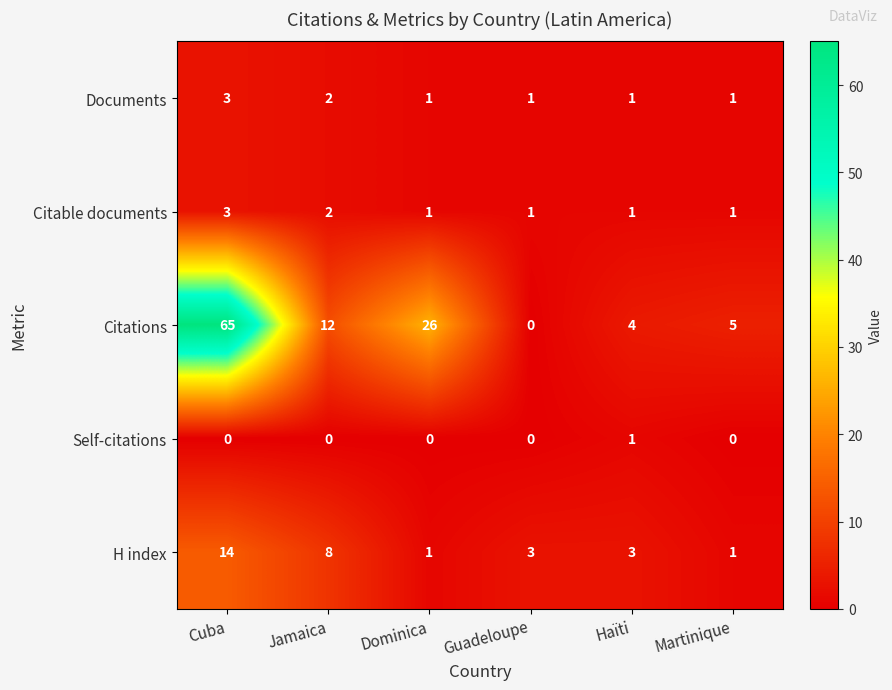

How many distinct data groups are displayed?

5